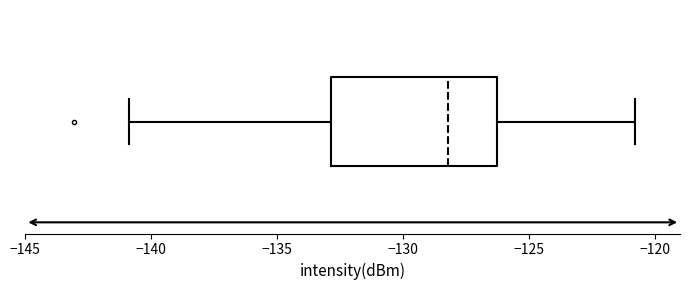

Transcribe this box plot: give where the median line is, the range the box spans, and where the two whiskers end, as read against the x-axis. The values are not printed on the chart, so give them approximately, as read against the axis.

median -128.0, box -133.0 to -126.5, whiskers -141.0 to -121.0